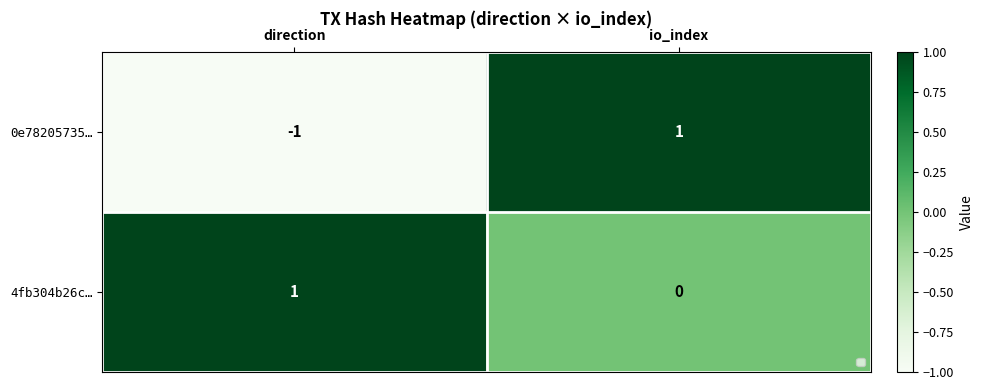

What is the minimum value shown in the chart?

-1